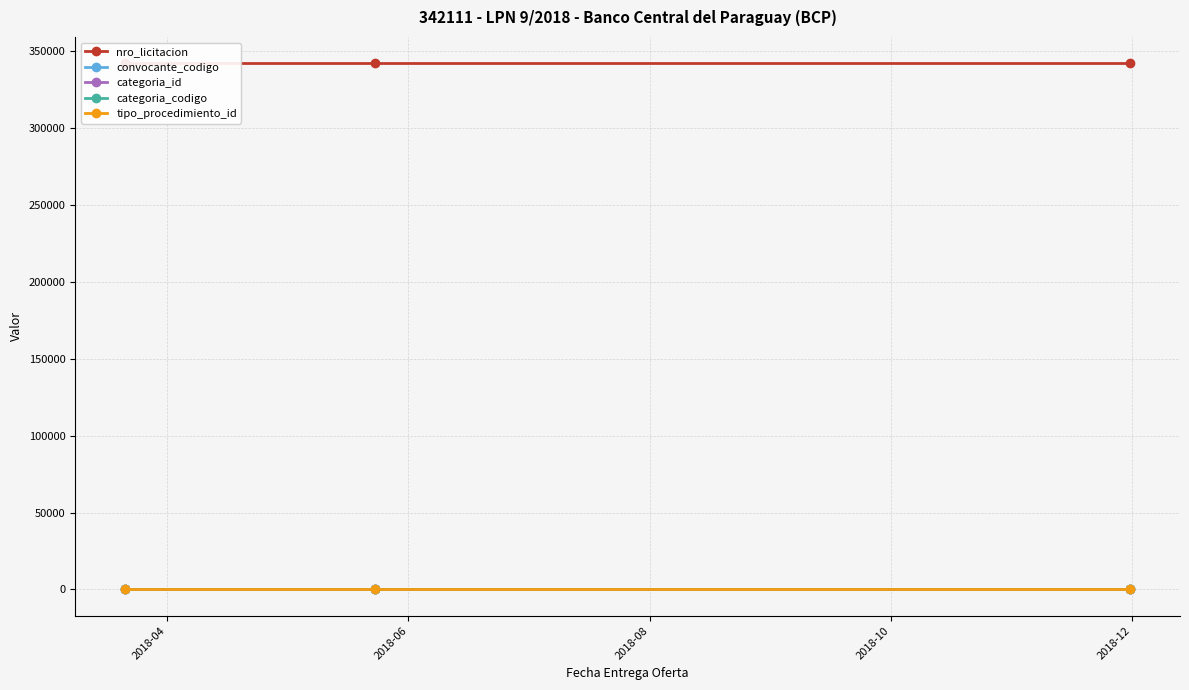

How many series are shown in this chart?

5